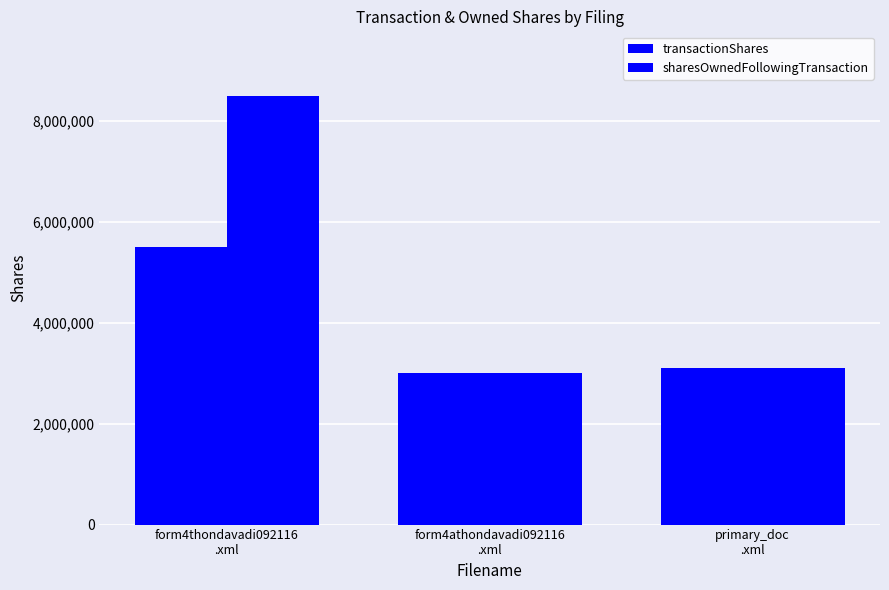

Are the bars horizontal?

No